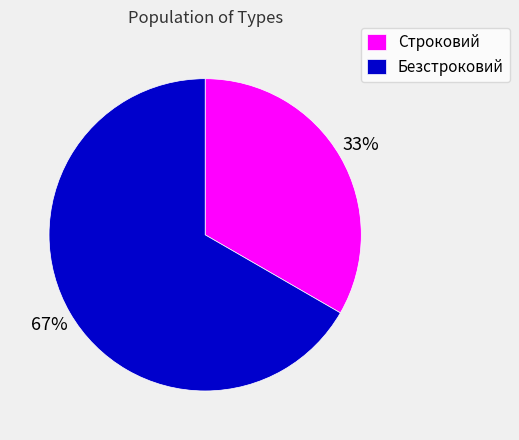

What is the ratio of the value at Безстроковий to the value at Строковий?

2.0